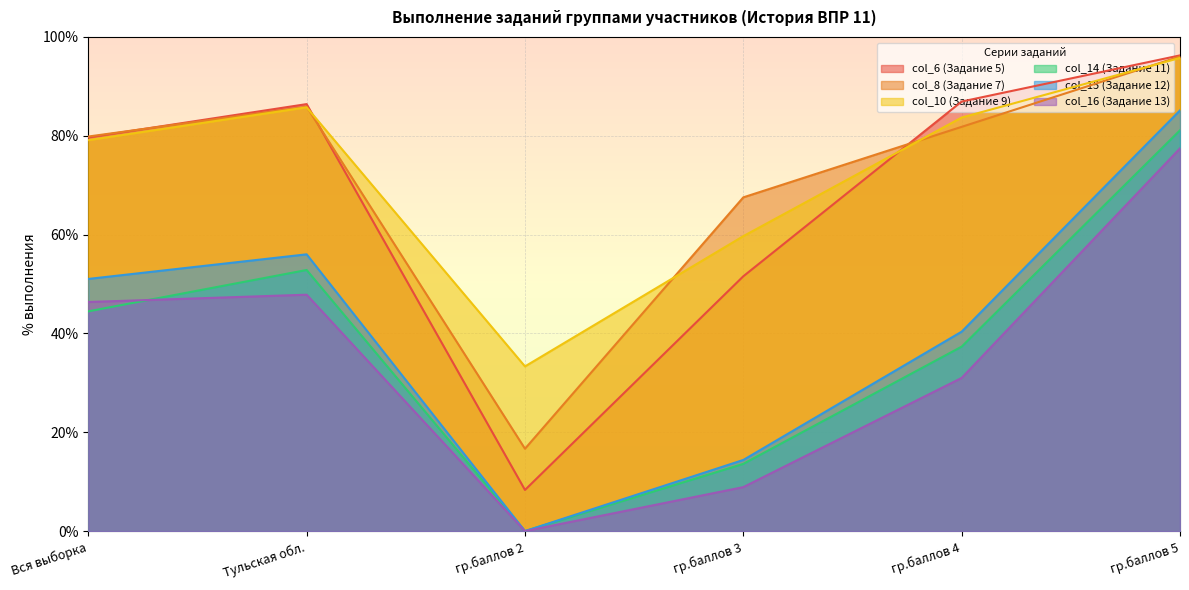

True or false: col_15 (Задание 12) and col_8 (Задание 7) intersect in this chart.

False